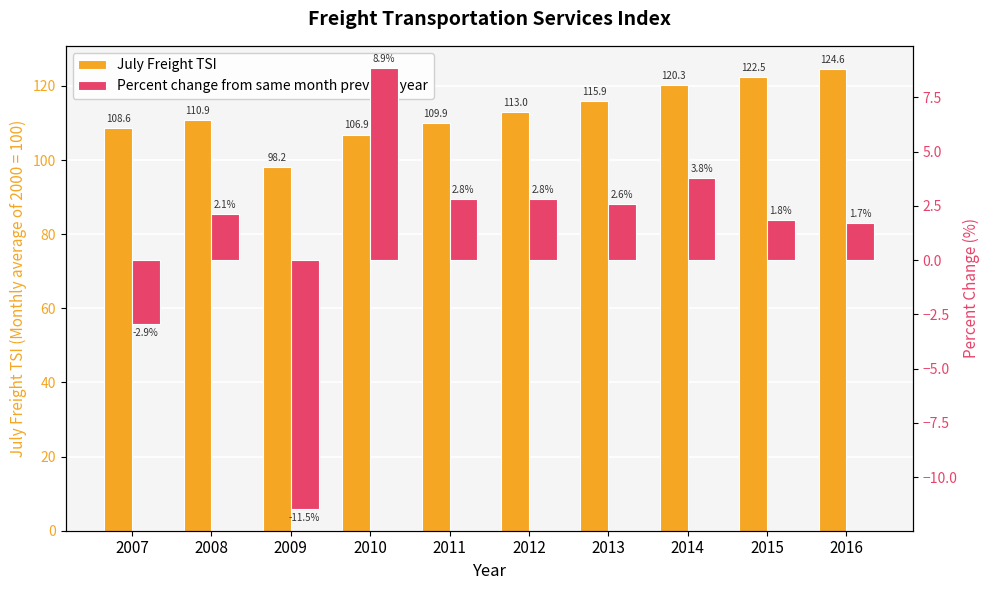

Reading right to left, extract all data points from this chart.

July Freight TSI: 2016=124.6	2015=122.5	2014=120.3	2013=115.9	2012=113.0	2011=109.9	2010=106.9	2009=98.2	2008=110.9	2007=108.6
Percent change from same month previous year: 2016=1.7	2015=1.8	2014=3.8	2013=2.6	2012=2.8	2011=2.8	2010=8.9	2009=-11.5	2008=2.1	2007=-2.9